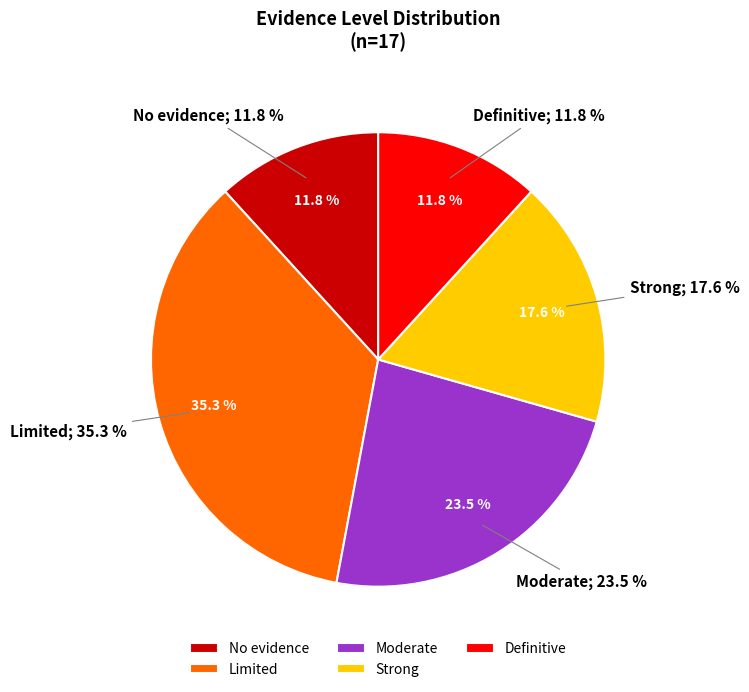

Is it true that No evidence is 12% of the pie?

True